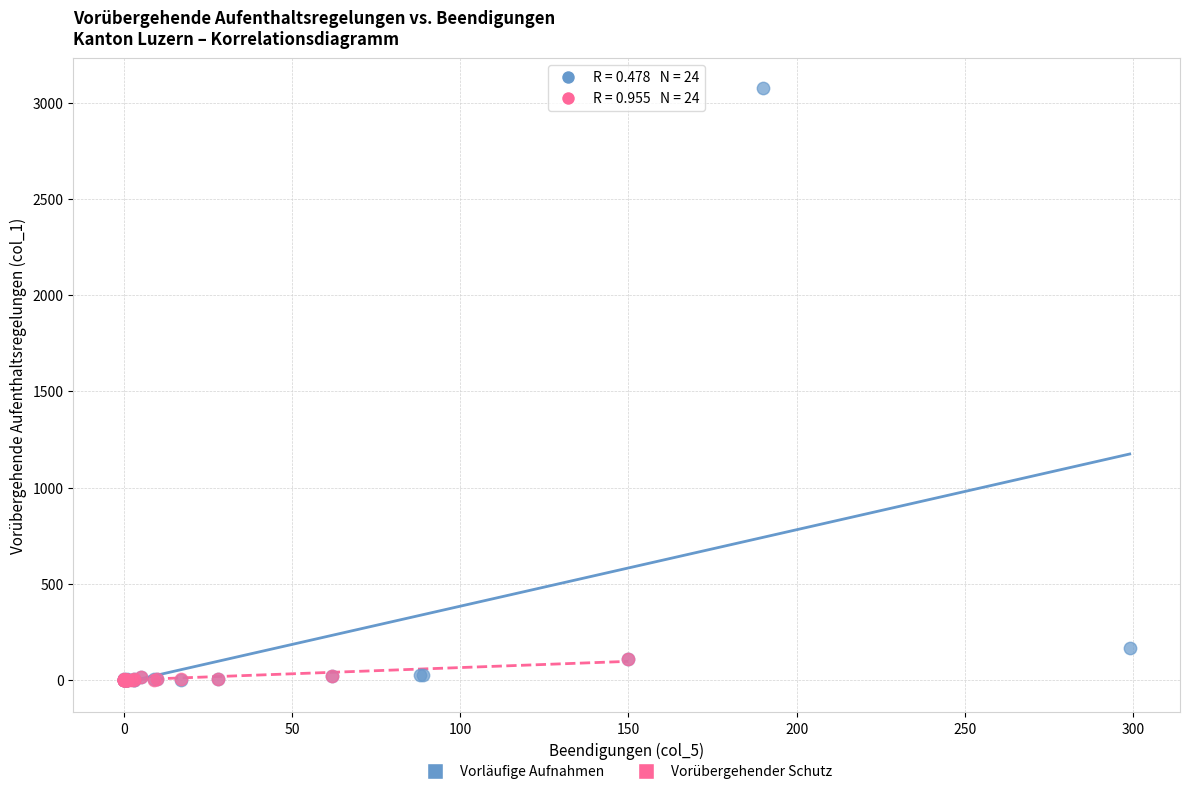

Which series reaches the maximum Y coordinate?

Vorläufige Aufnahmen